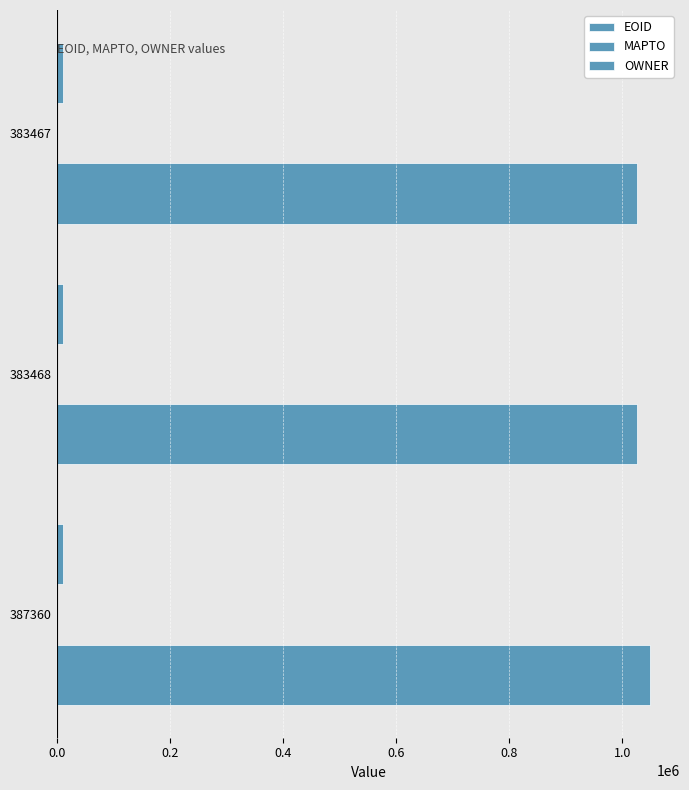

What is the sum of all EOID values?

3099450.0